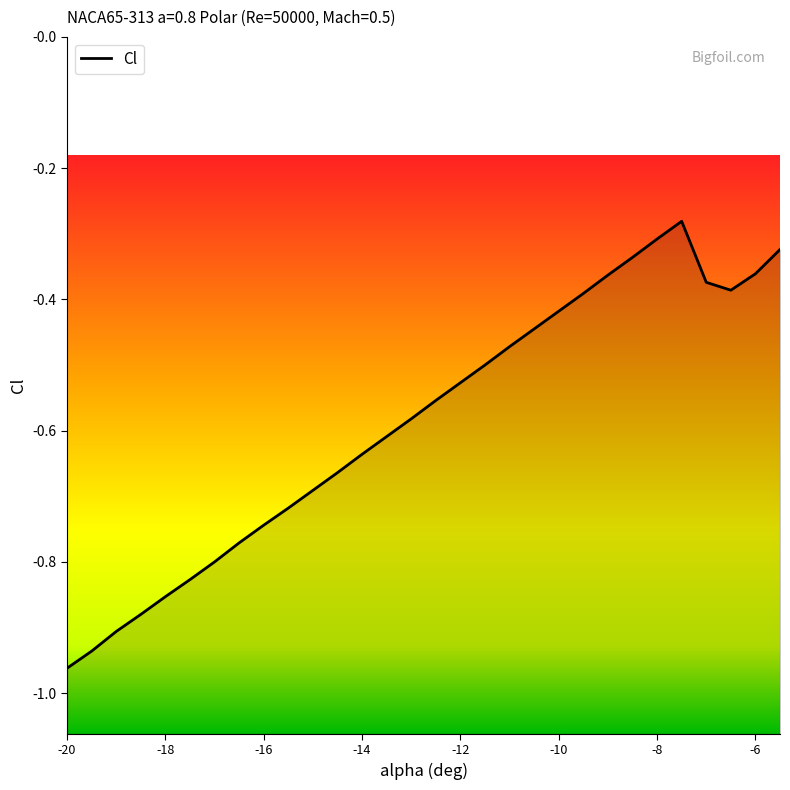

How many lines are shown in the chart?

1